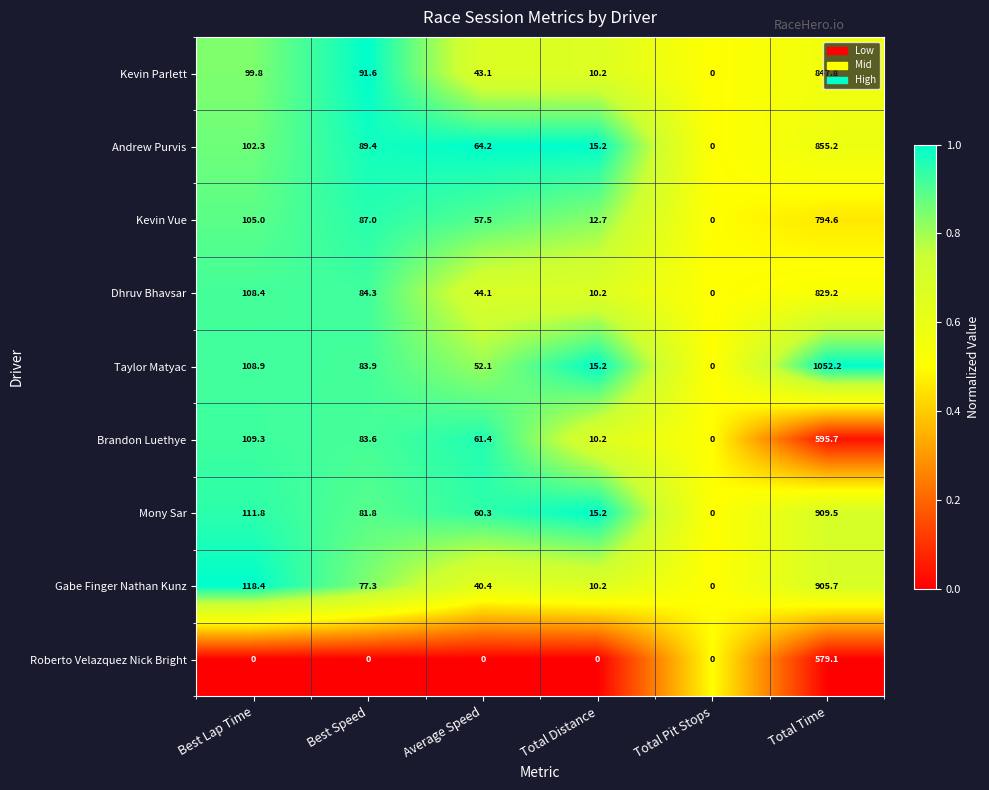

What is the total value across all series at Total Pit Stops?

0.0